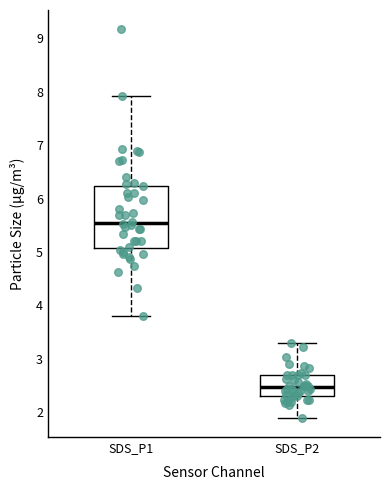

Reading left to right, read every box against the y-axis: the position of its median line, the range the box covers, and the ends of its whiskers. The values are not printed on the chart, so give them approximately, as read against the axis.

SDS_P1: median 5.6, box 5.1 to 6.2, whiskers 3.8 to 7.9
SDS_P2: median 2.5, box 2.3 to 2.7, whiskers 1.9 to 3.3